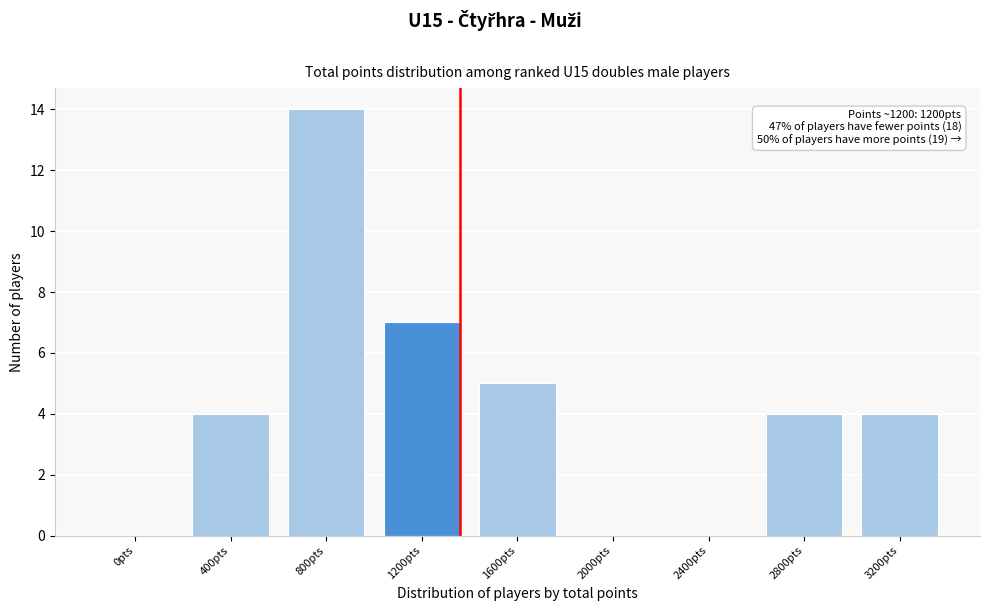

Reading left to right, extract all data points from this chart.

0pts=0	400pts=4	800pts=14	1200pts=7	1600pts=5	2000pts=0	2400pts=0	2800pts=4	3200pts=4